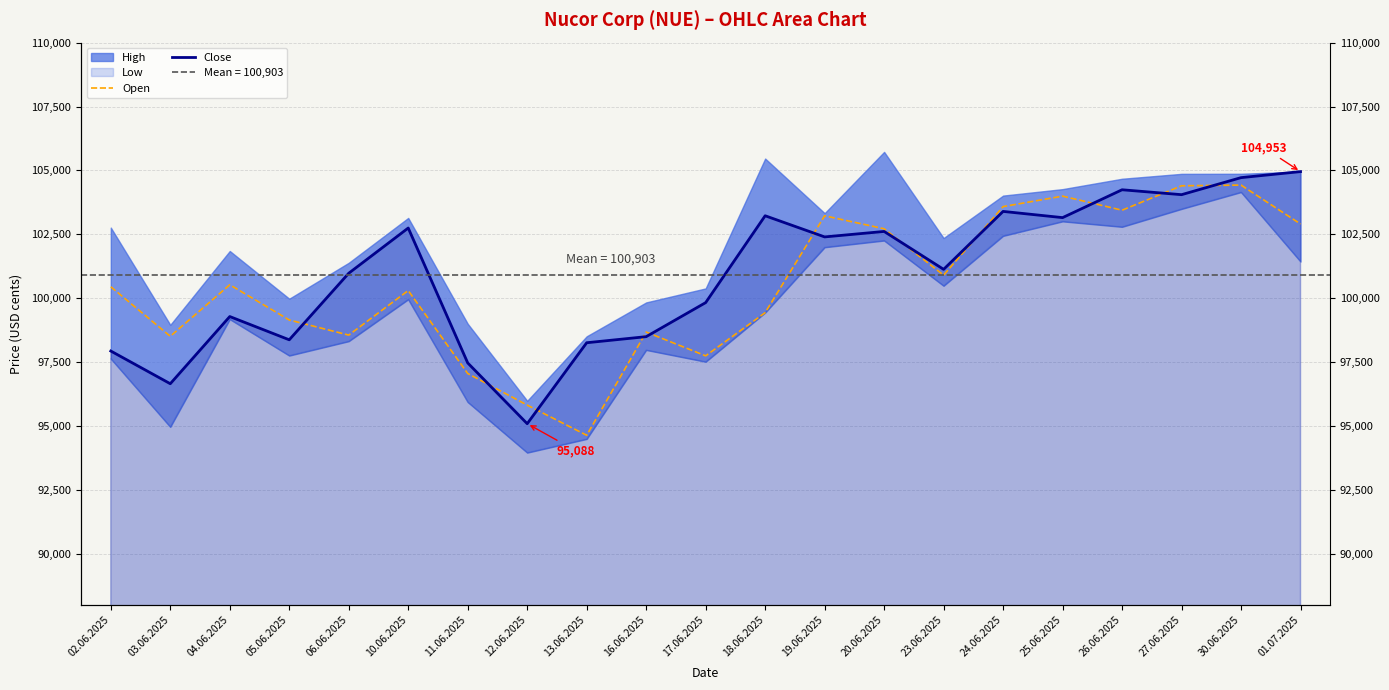

What is the average value of the Close series?

100903